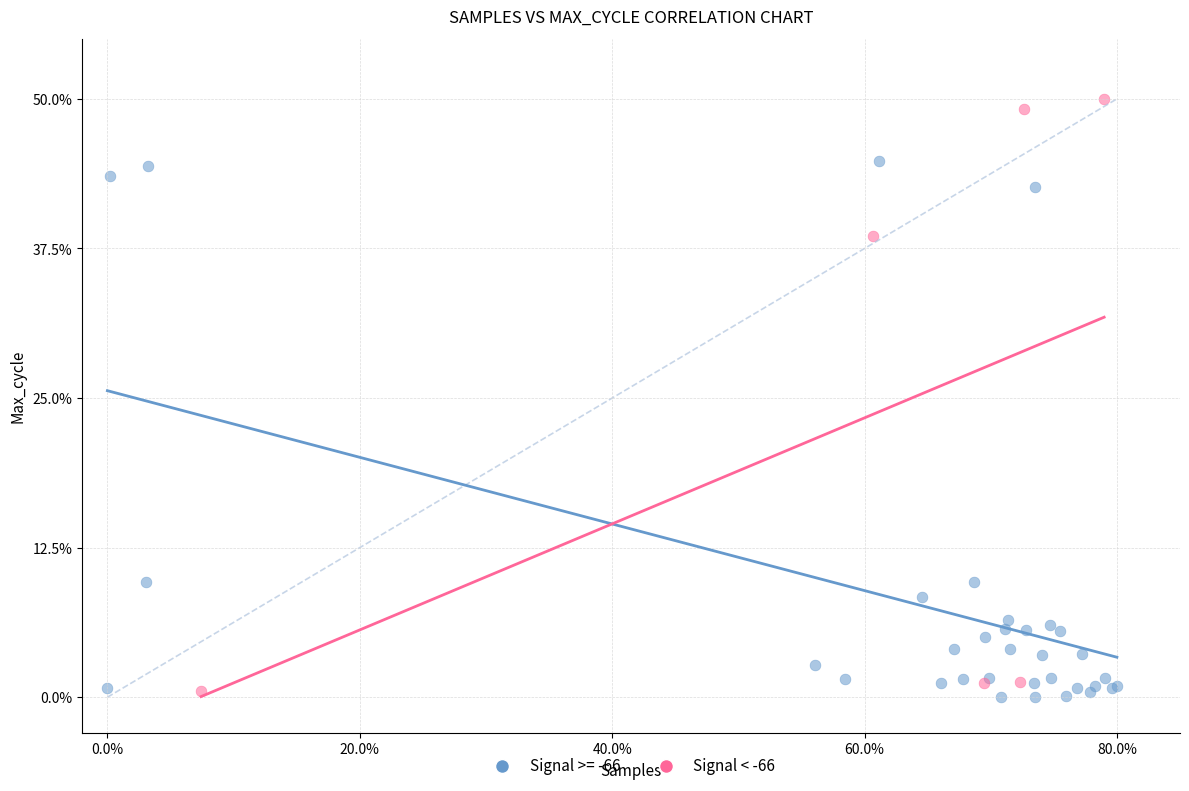

Which series reaches the maximum Y coordinate?

Signal < -66